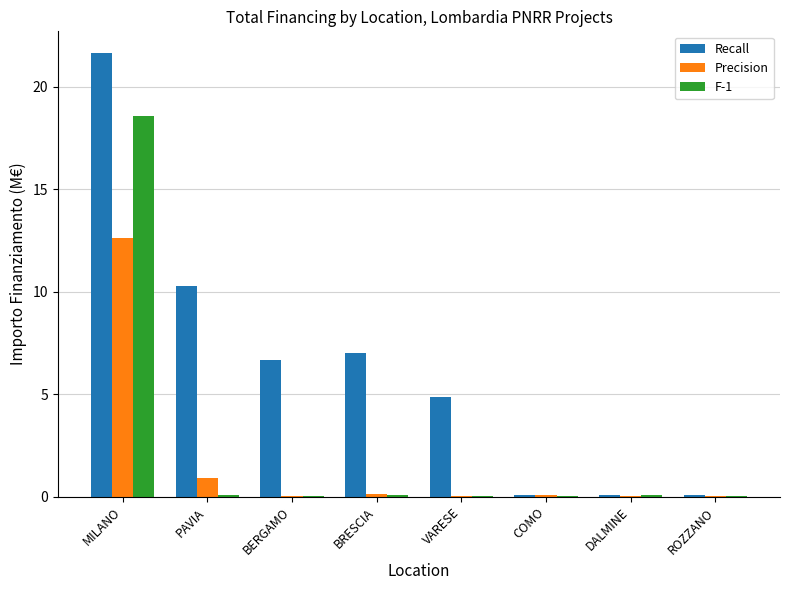

Read the F-1 value at DALMINE.

0.1